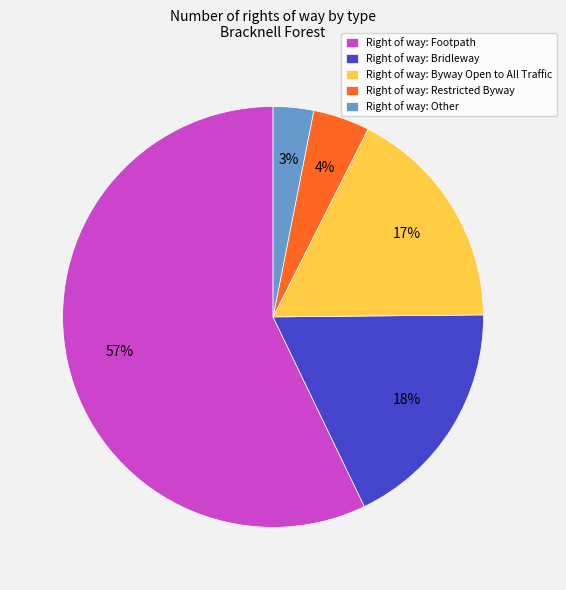

Which category accounts for the majority?

Right of way: Footpath